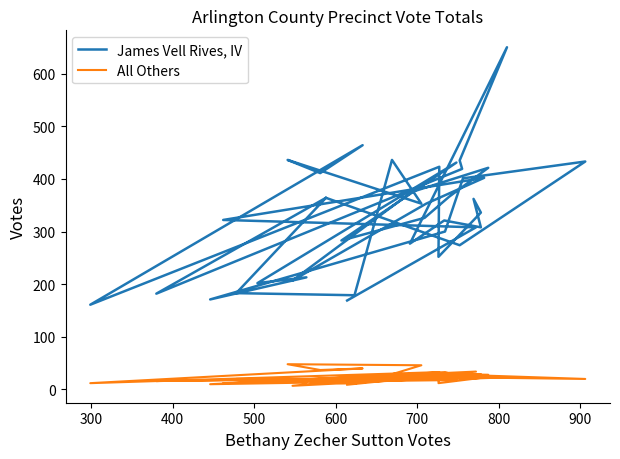

How many lines are shown in the chart?

2